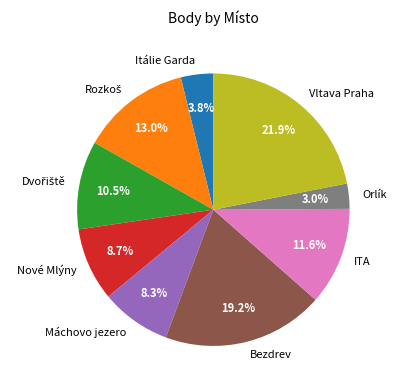

To the nearest percent, what is the average slice percentage?

11%